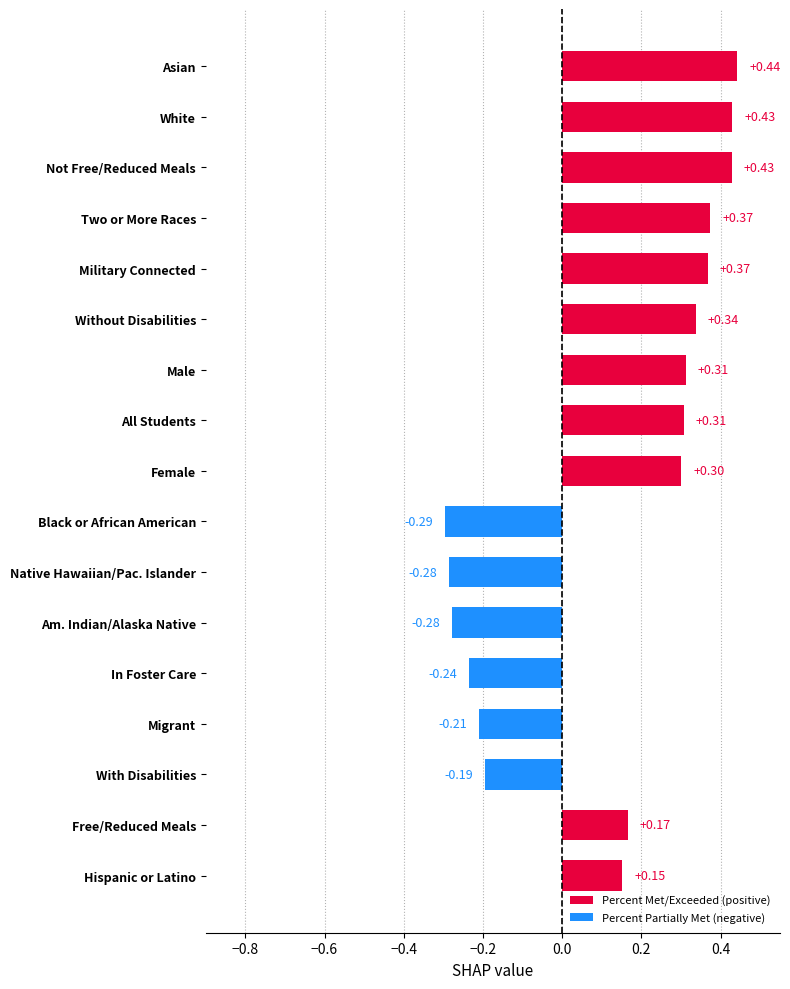

At which label is the value closest to 0?

Hispanic or Latino